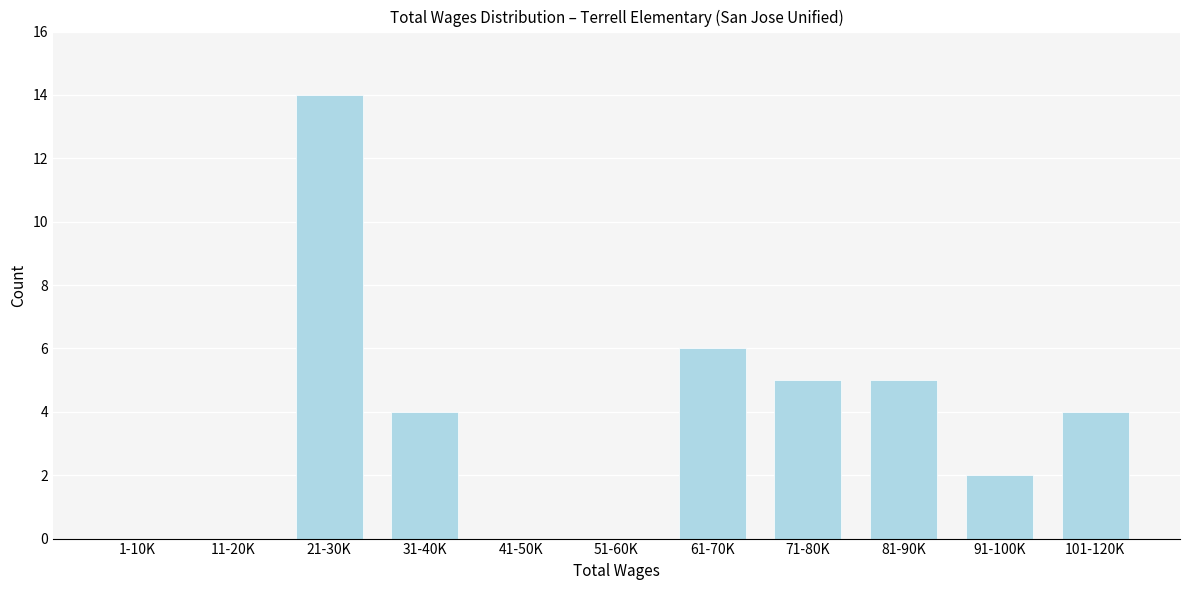

Reading left to right, extract all data points from this chart.

1-10K=0	11-20K=0	21-30K=14	31-40K=4	41-50K=0	51-60K=0	61-70K=6	71-80K=5	81-90K=5	91-100K=2	101-120K=4